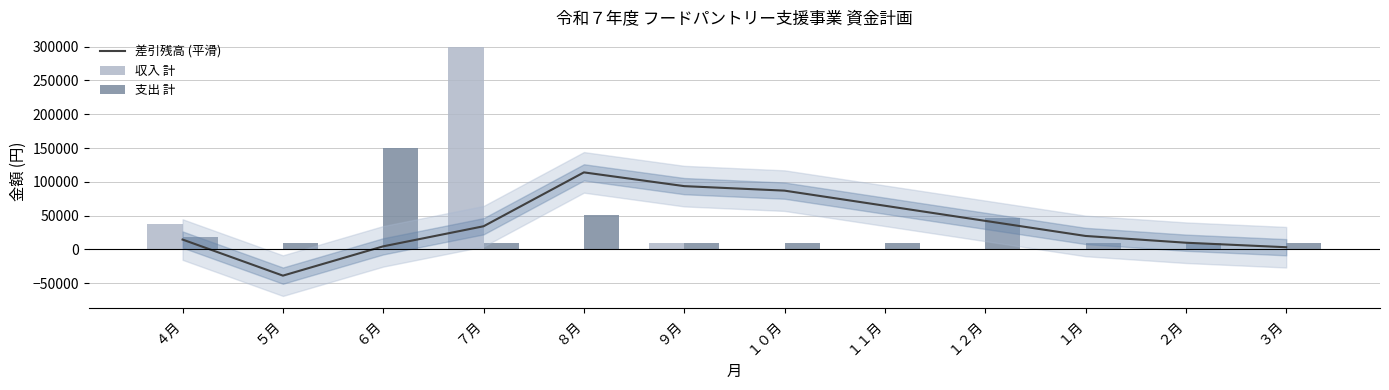

What is the label of the 7th bar from the right?

９月